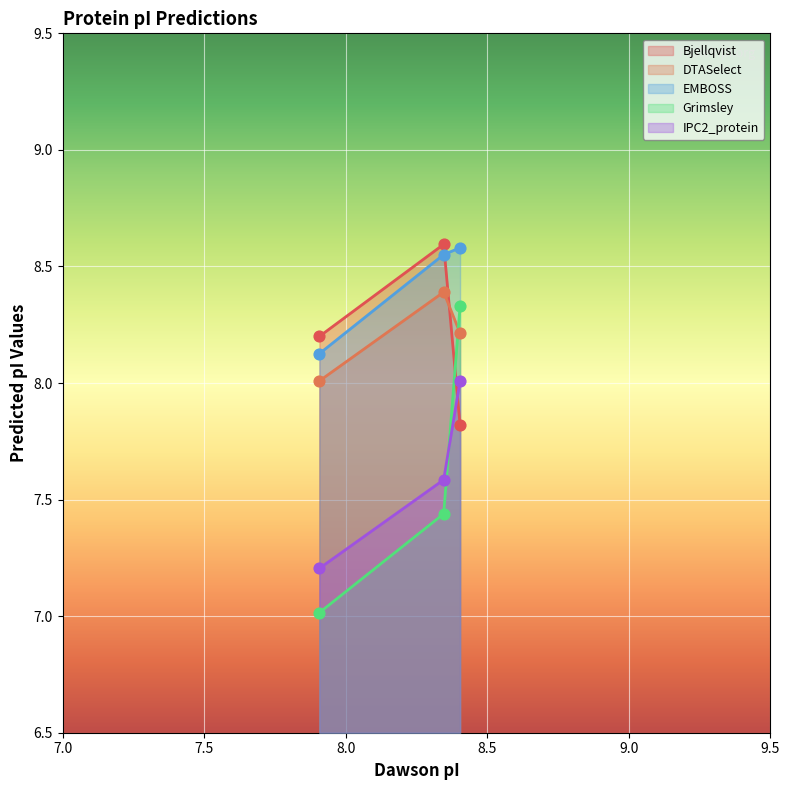

Which series reaches the maximum Y coordinate?

DTASelect